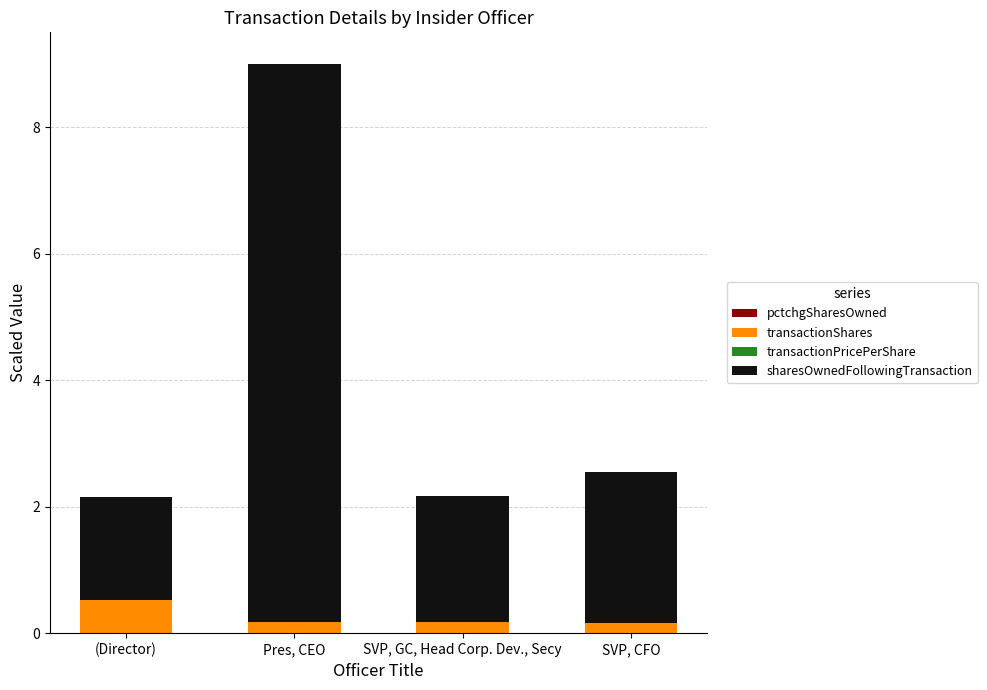

The value of sharesOwnedFollowingTransaction at SVP, GC, Head Corp. Dev., Secy is 1.2. True or false?

False